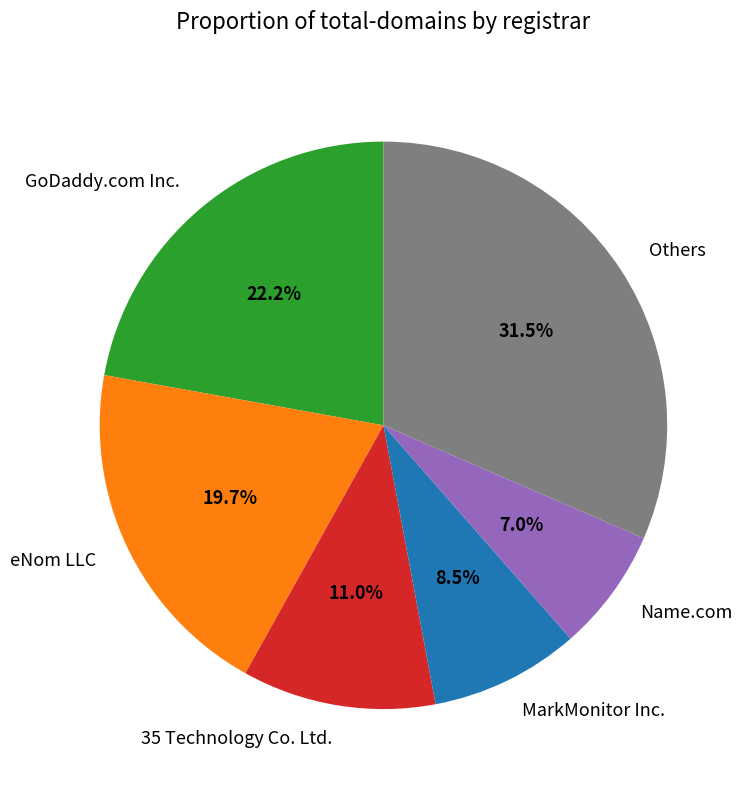

How many segments does this pie chart have?

6